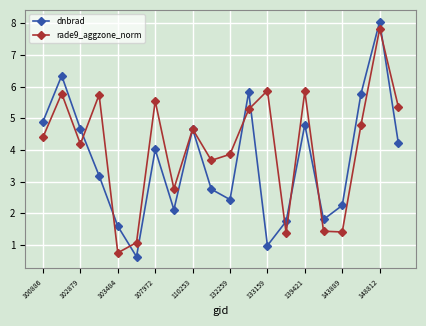

What is the minimum value for dnbrad?

0.6